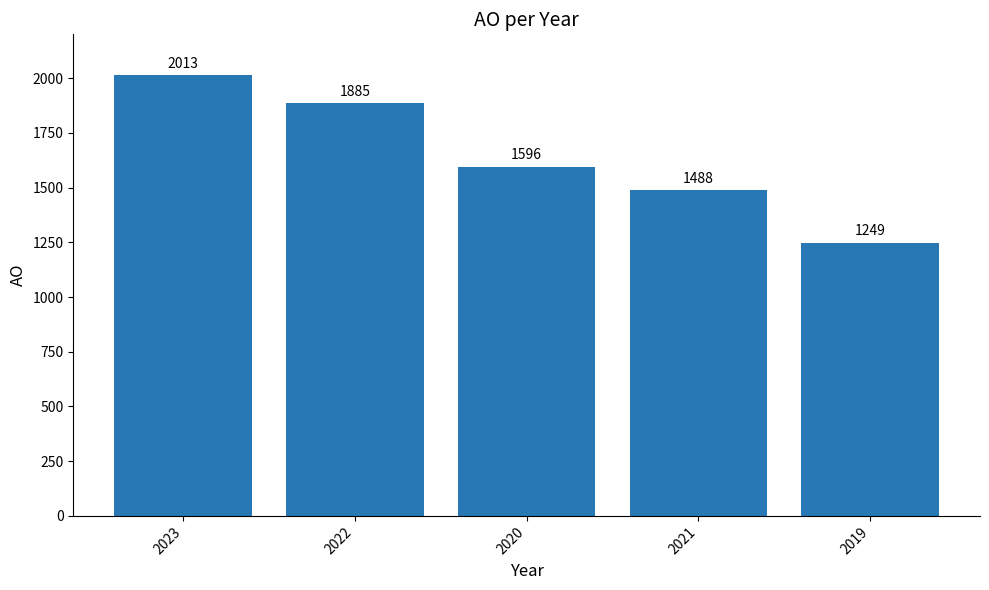

What is the difference between the maximum and second lowest values?

525